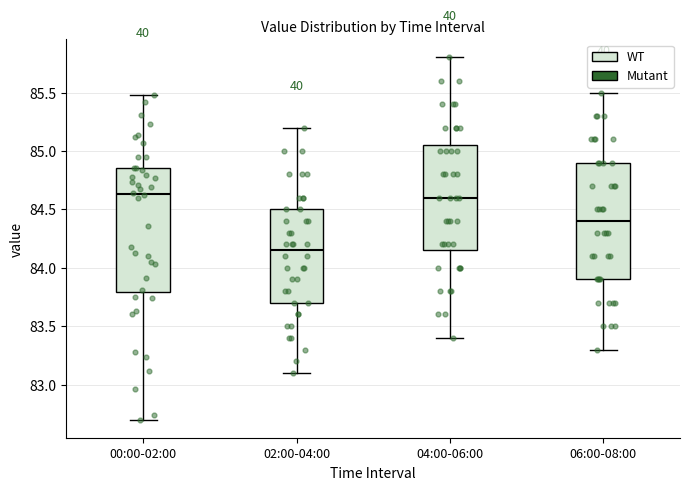

Where does the upper whisker of the box for 00:00-02:00 end on the y-axis? The values are not printed on the chart, so give them approximately, as read against the axis.

85.50